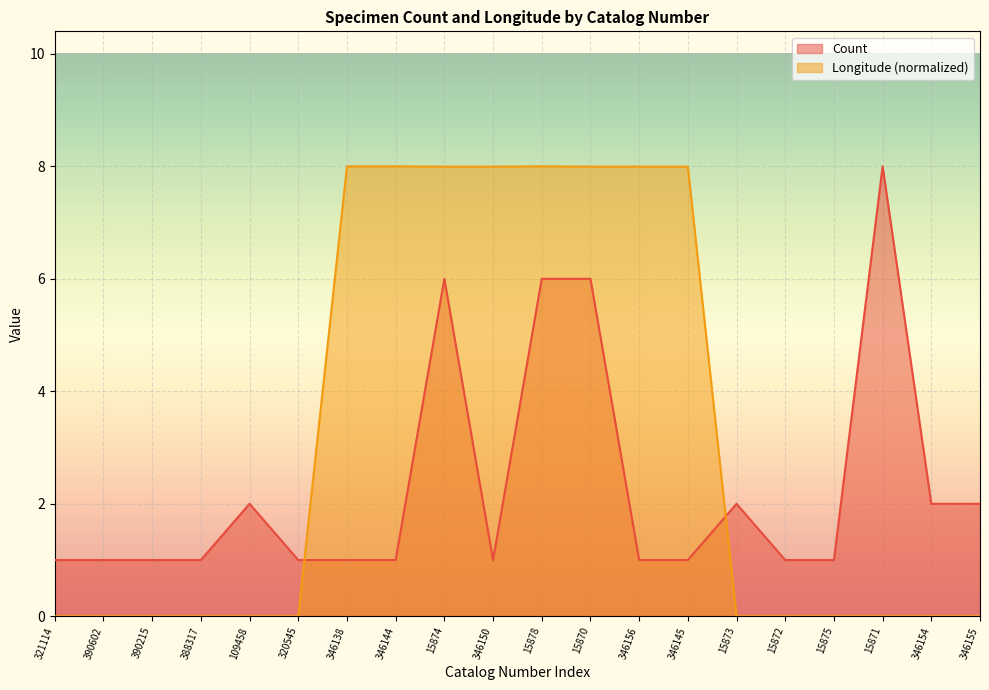

Reading right to left, transcribe all the data shown in this chart.

Count: 2.0	2.0	8.0	1.0	1.0	2.0	1.0	1.0	6.0	6.0	1.0	6.0	1.0	1.0	1.0	2.0	1.0	1.0	1.0	1.0
Longitude: 0.0	0.0	0.0	0.0	0.0	0.0	8.0	8.0	8.0	8.0	8.0	8.0	8.0	8.0	0.0	0.0	0.0	0.0	0.0	0.0